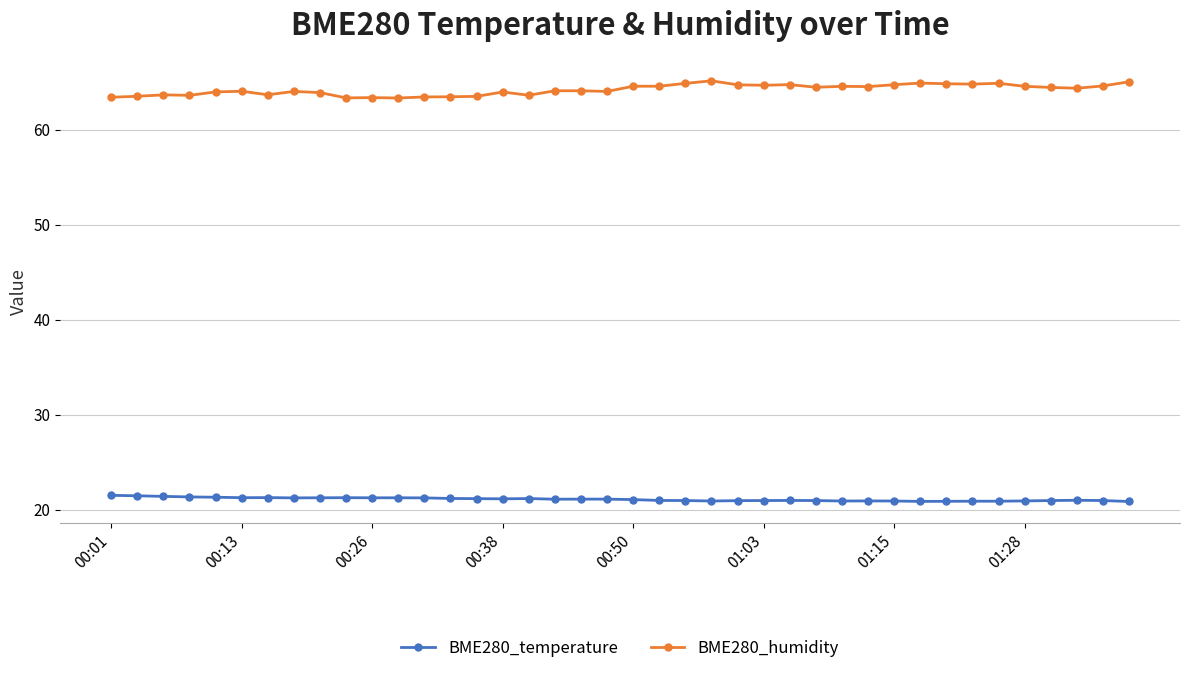

True or false: BME280_humidity and BME280_temperature intersect in this chart.

False